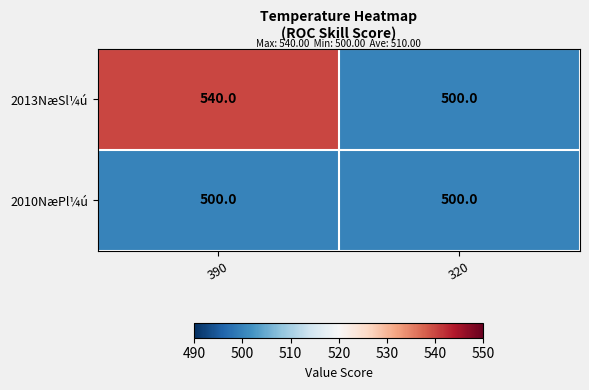

Count the number of data series in this chart.

2